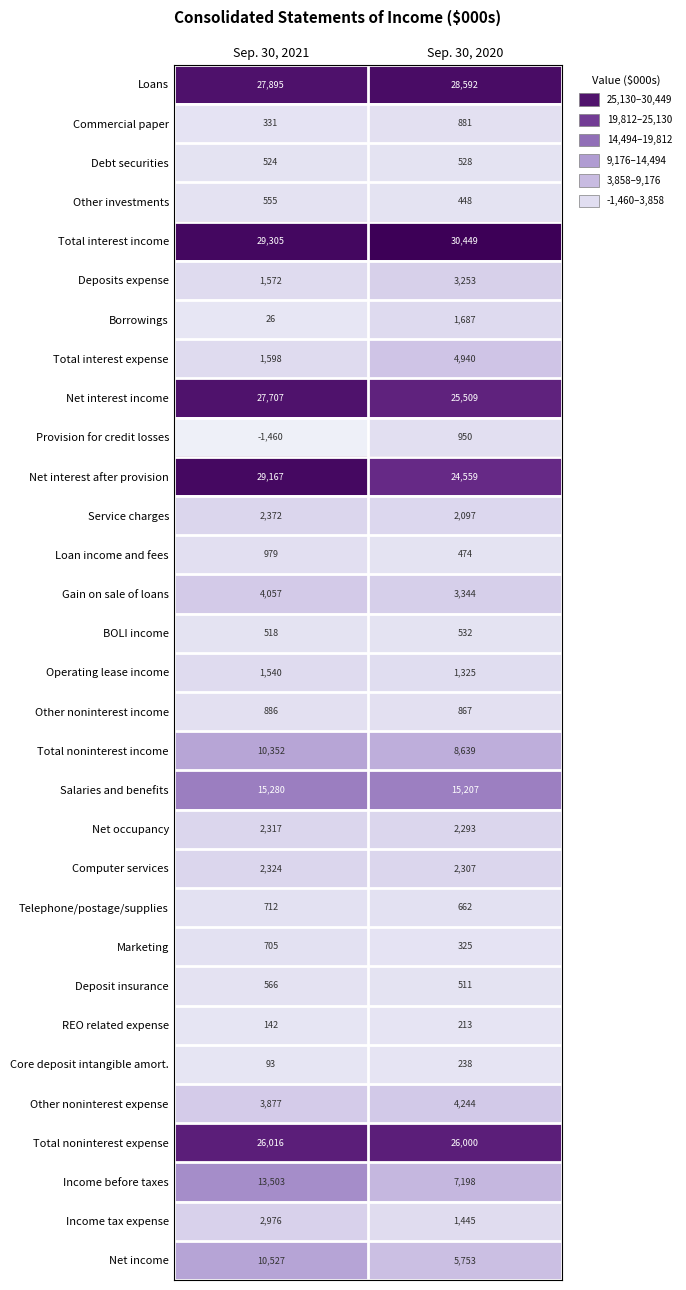

Rank the series at Sep. 30, 2020 from highest to lowest value.

Total interest income, Loans, Total noninterest expense, Net interest income, Net interest after provision, Salaries and benefits, Total noninterest income, Income before taxes, Net income, Total interest expense, Other noninterest expense, Gain on sale of loans, Deposits expense, Computer services, Net occupancy, Service charges, Borrowings, Income tax expense, Operating lease income, Provision for credit losses, Commercial paper, Other noninterest income, Telephone/postage/supplies, BOLI income, Debt securities, Deposit insurance, Loan income and fees, Other investments, Marketing, Core deposit intangible amort., REO related expense